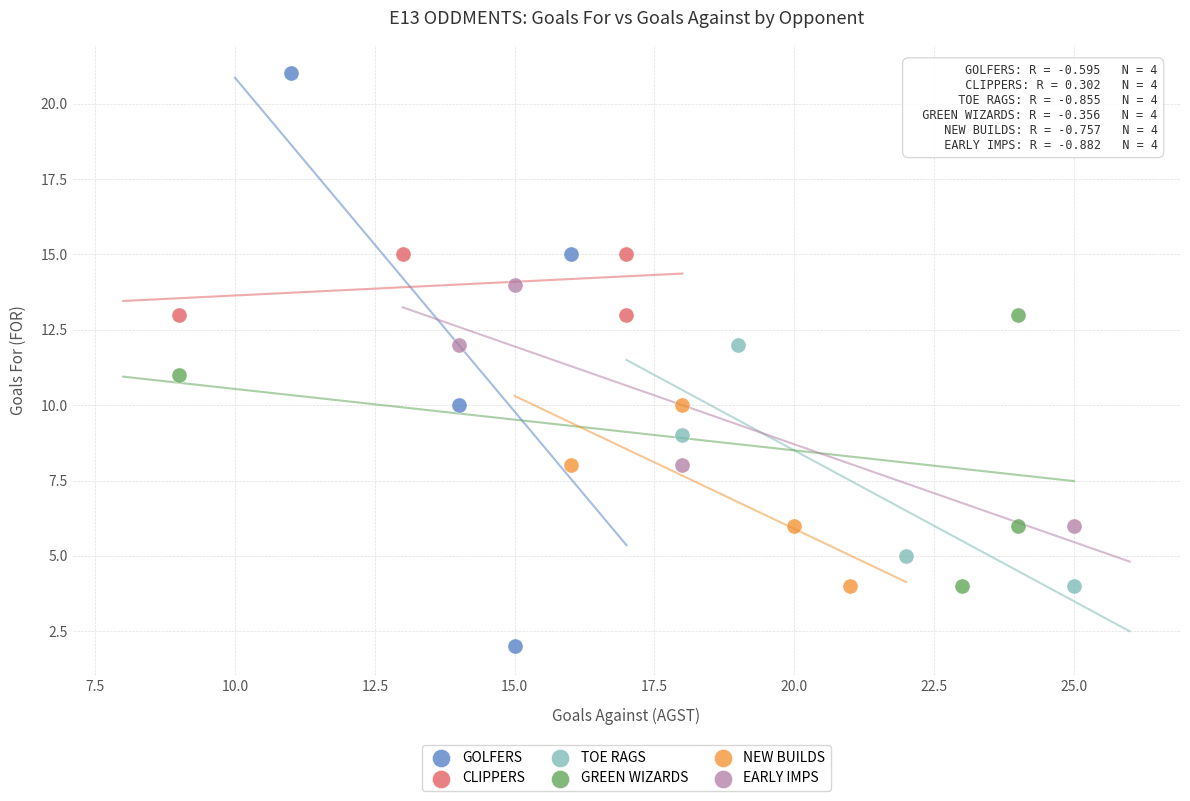

Which series reaches the maximum Y coordinate?

GOLFERS